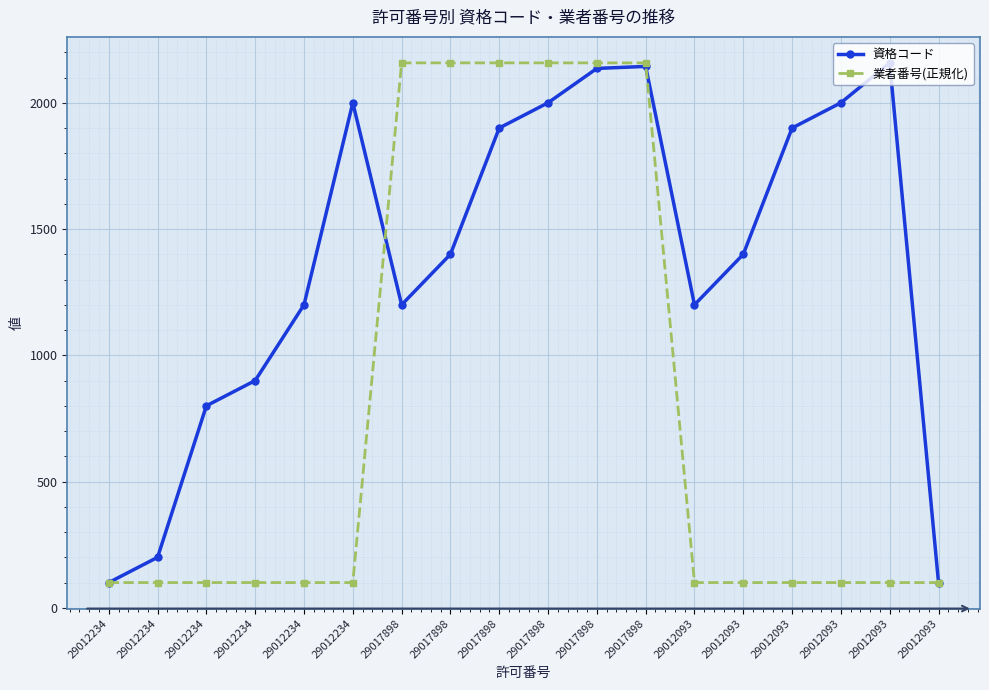

Which category has the highest value in the 業者番号(正規化) series?

29017898